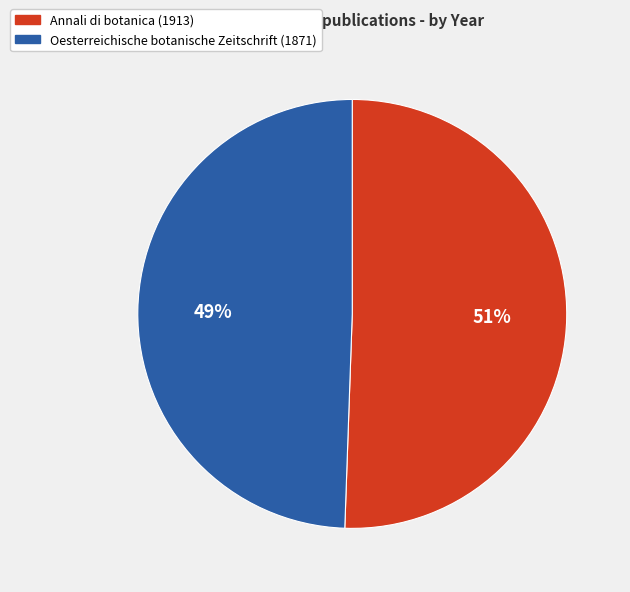

Is there a majority slice in this chart?

Yes